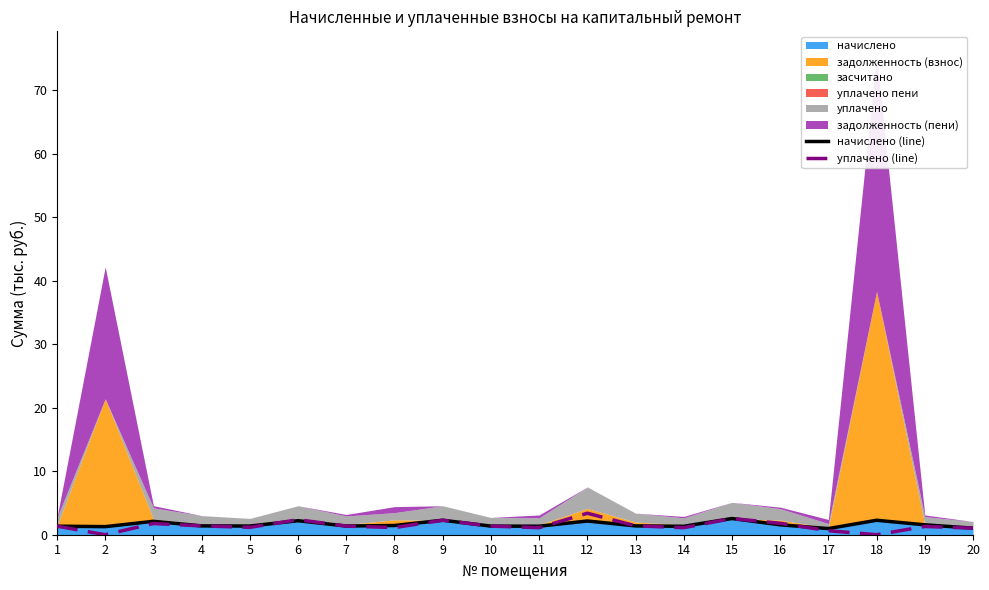

Reading right to left, what are all the values shown in this chart?

начислено (line): 1.0	1.6	2.3	1.0	1.6	2.6	1.3	1.4	2.2	1.3	1.4	2.3	1.5	1.4	2.2	1.4	1.4	2.1	1.3	1.3
уплачено (line): 1.0	1.3	0.0	0.6	1.8	2.6	1.1	1.4	3.4	1.1	1.4	2.3	1.1	1.4	2.4	1.2	1.4	1.8	0.0	1.3